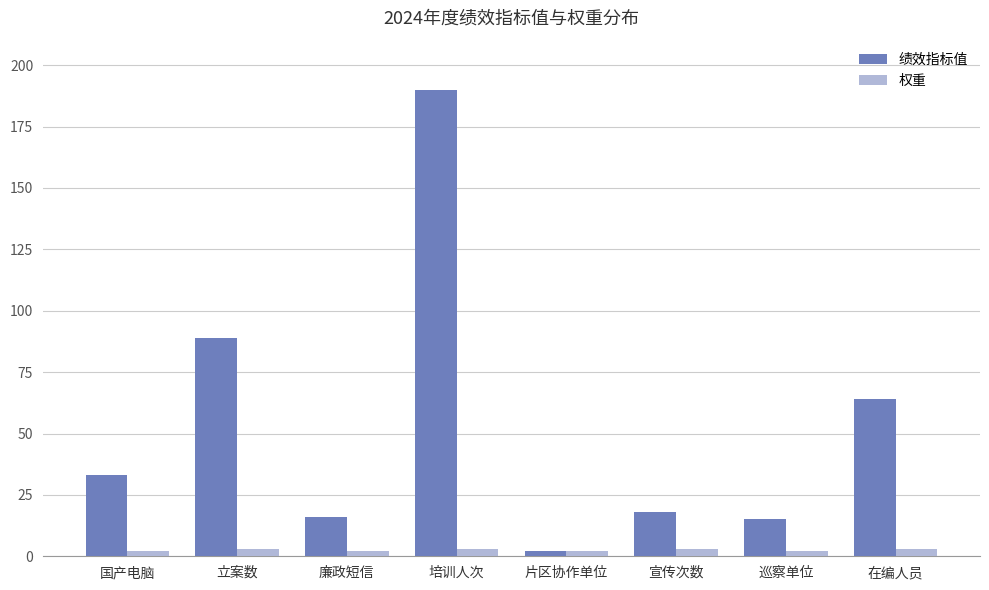

What is the difference between the maximum and second lowest values in the 绩效指标值 series?

175